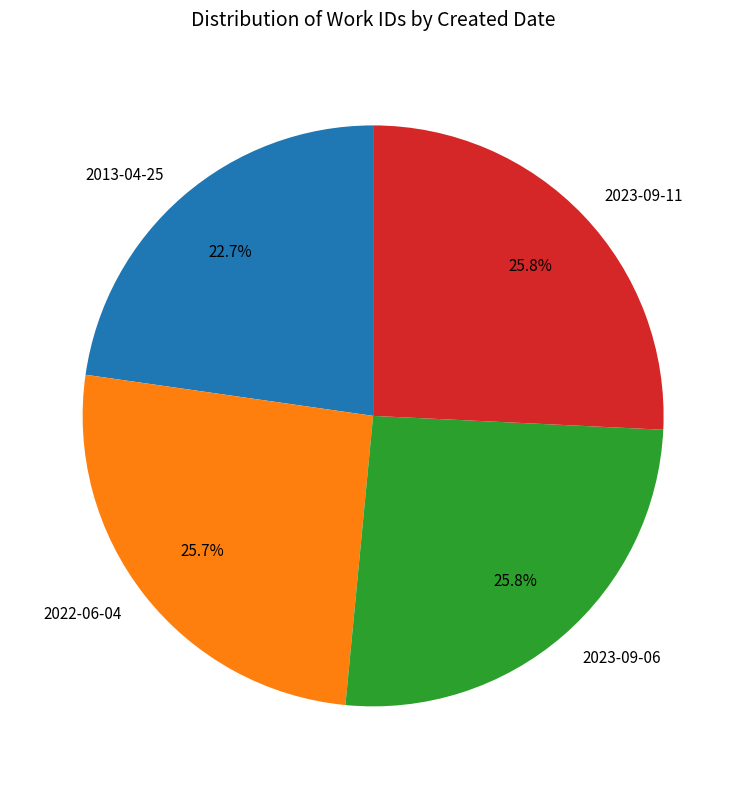

What portion of the pie excludes 2022-06-04?

74.3%